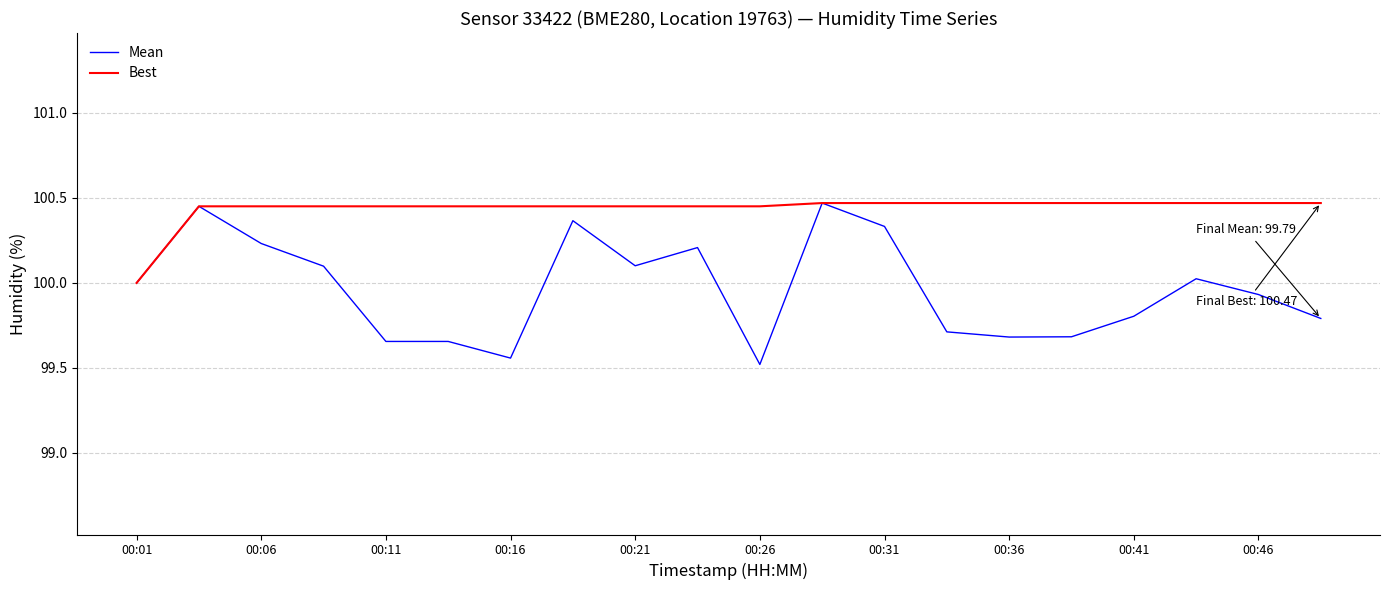

Is this an area chart (filled region under the line)?

No